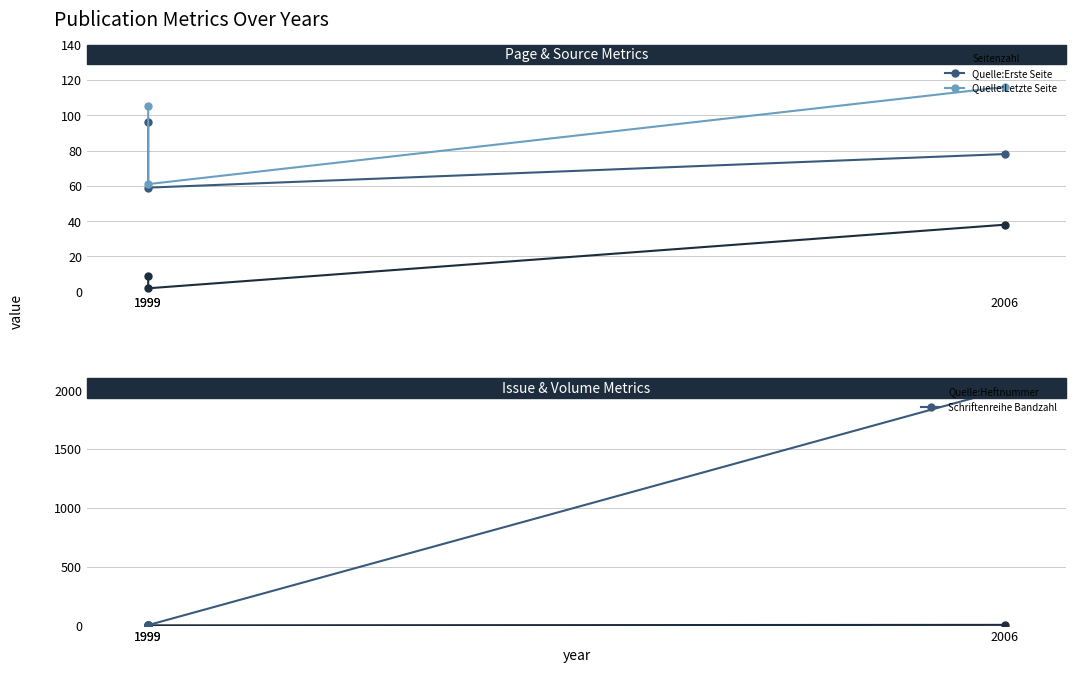

Which label corresponds to the largest value in the chart?

2006